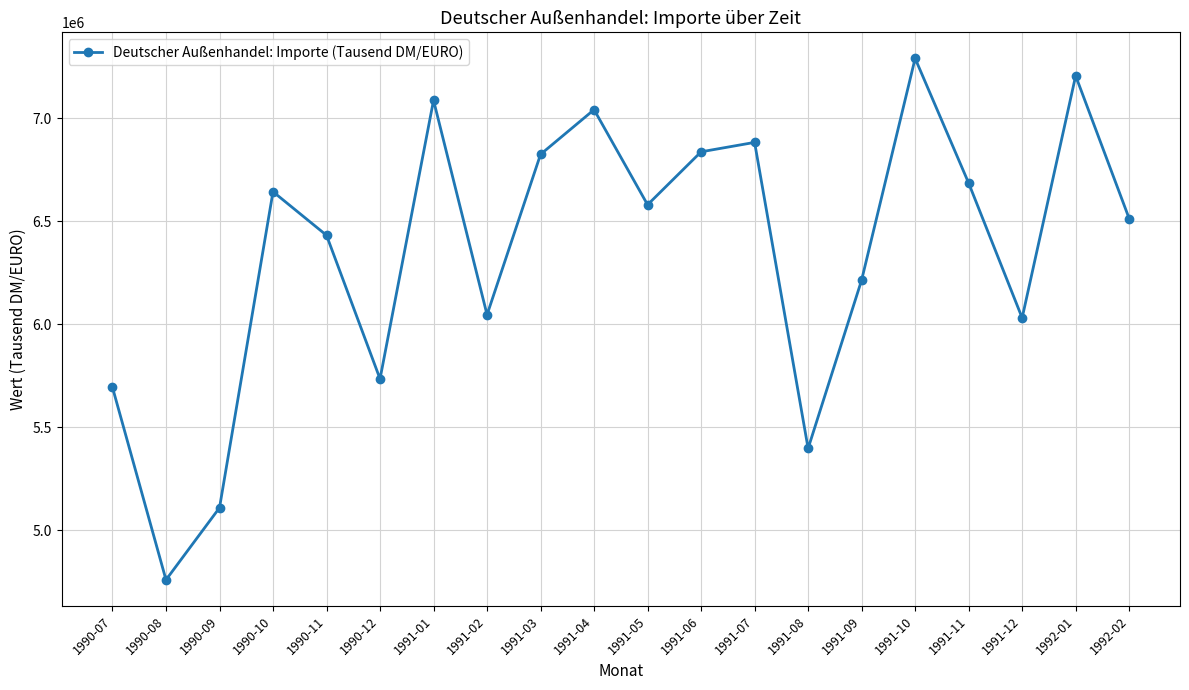

What is the difference between the values at 1991-08 and 1990-12?

337200